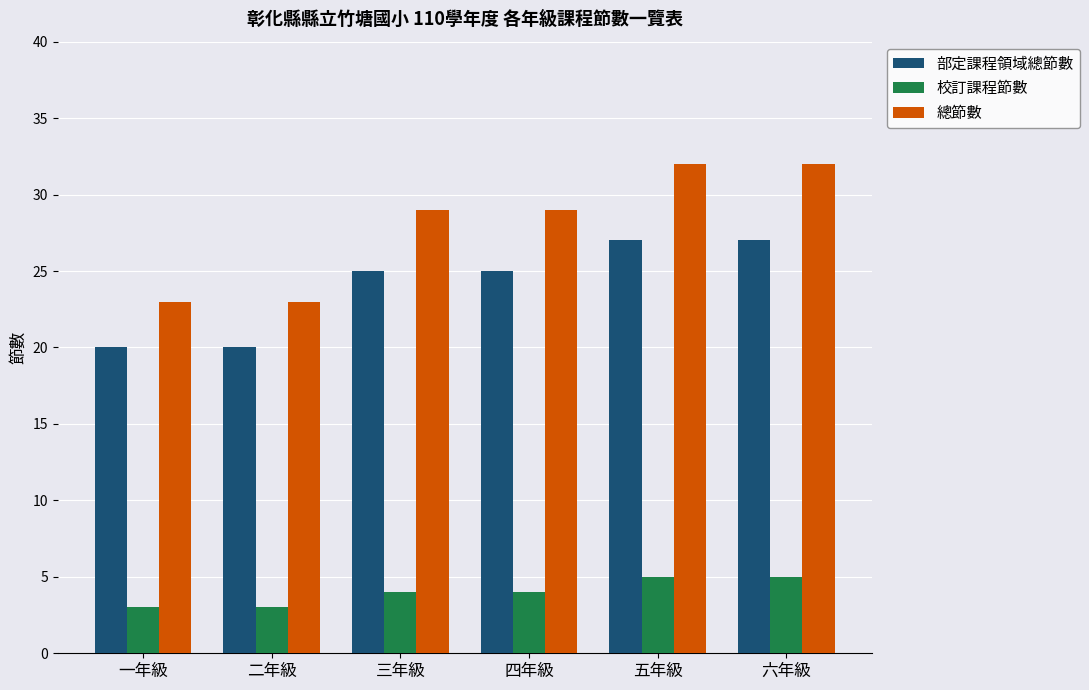

Which series has the largest total across all categories?

總節數